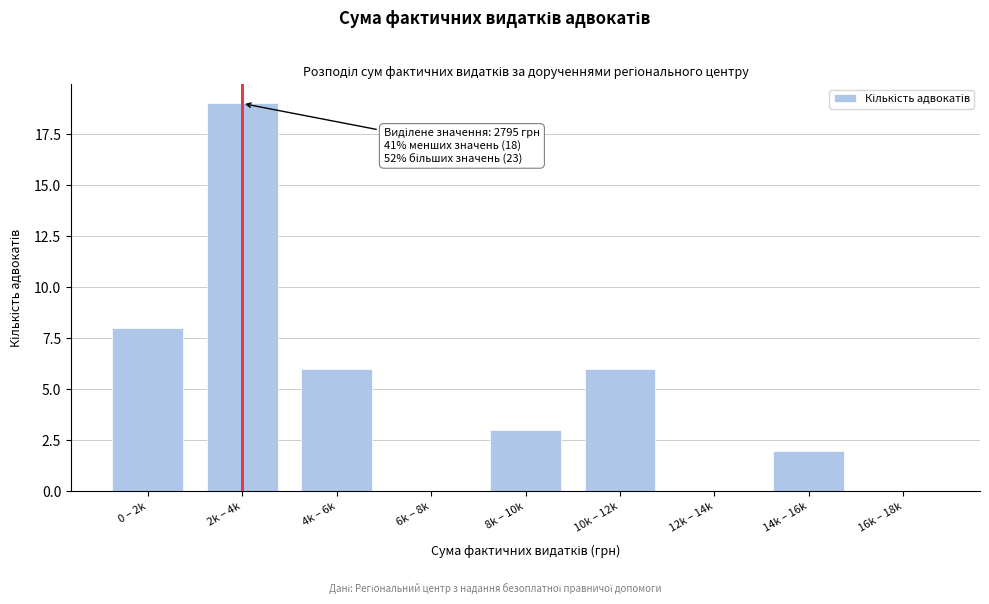

Reading left to right, list all the values displayed in this chart.

0 – 2k=8	2k – 4k=19	4k – 6k=6	6k – 8k=0	8k – 10k=3	10k – 12k=6	12k – 14k=0	14k – 16k=2	16k – 18k=0